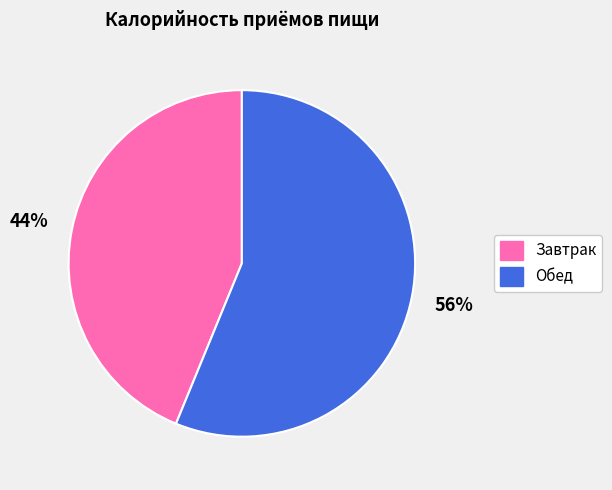

Is it true that Завтрак is 44% of the pie?

True